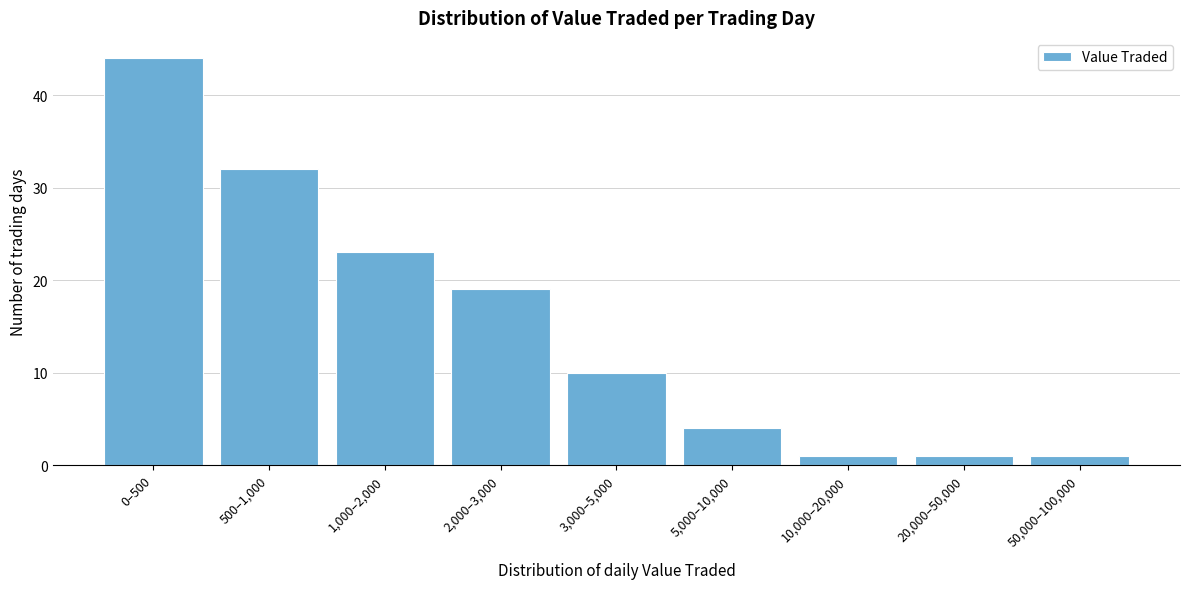

Reading left to right, list all the values displayed in this chart.

0–500=44	500–1,000=32	1,000–2,000=23	2,000–3,000=19	3,000–5,000=10	5,000–10,000=4	10,000–20,000=1	20,000–50,000=1	50,000–100,000=1